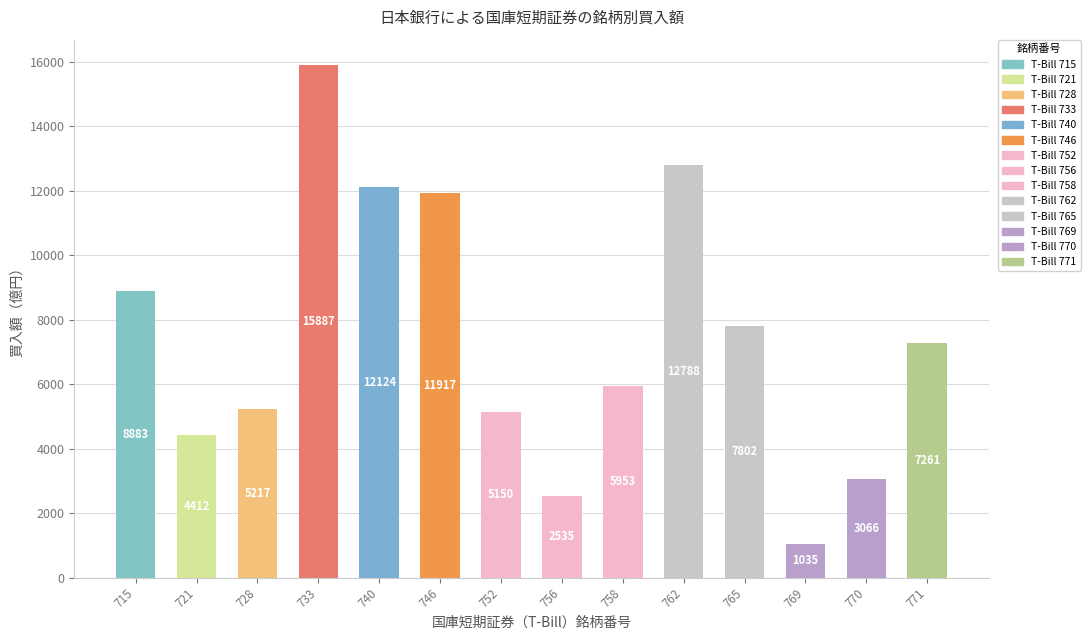

What is the difference between the maximum and minimum values?

14852